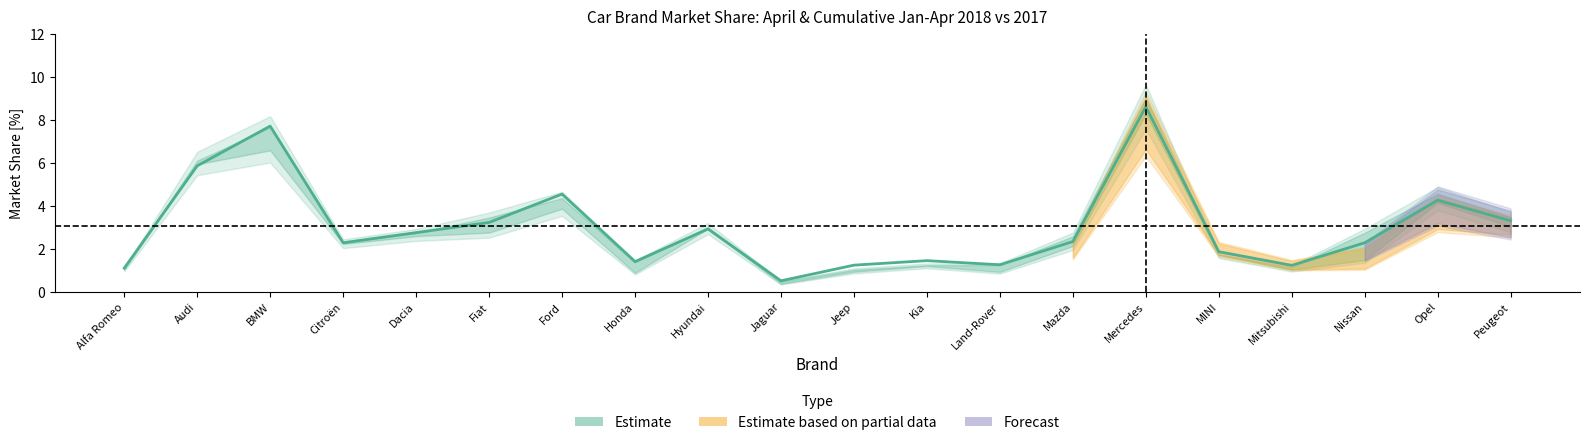

What is the label of the 9th point from the left?

Hyundai